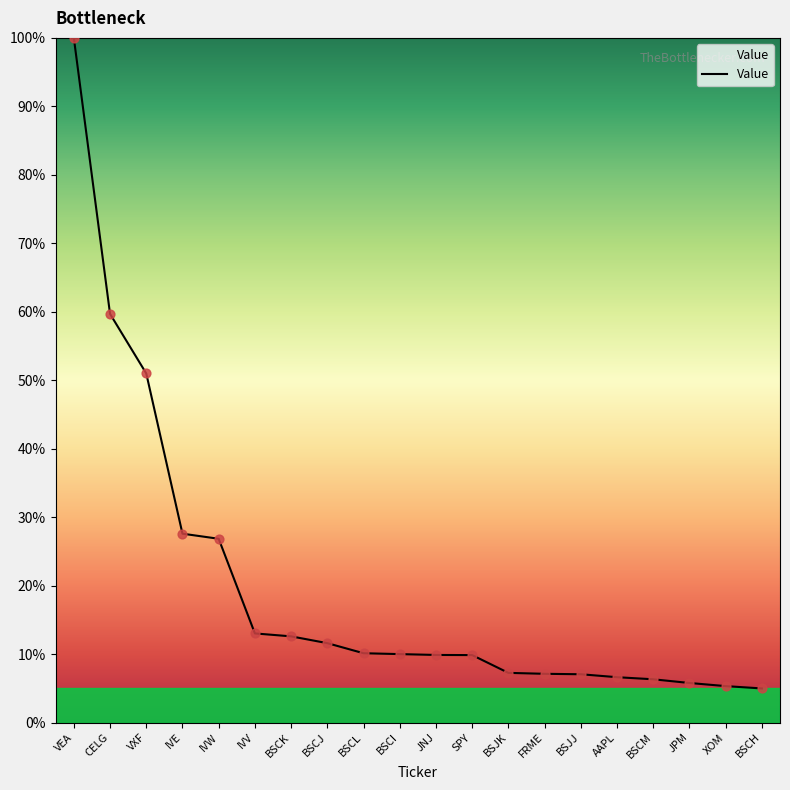

Which has a higher value, JPM or IVV?

IVV